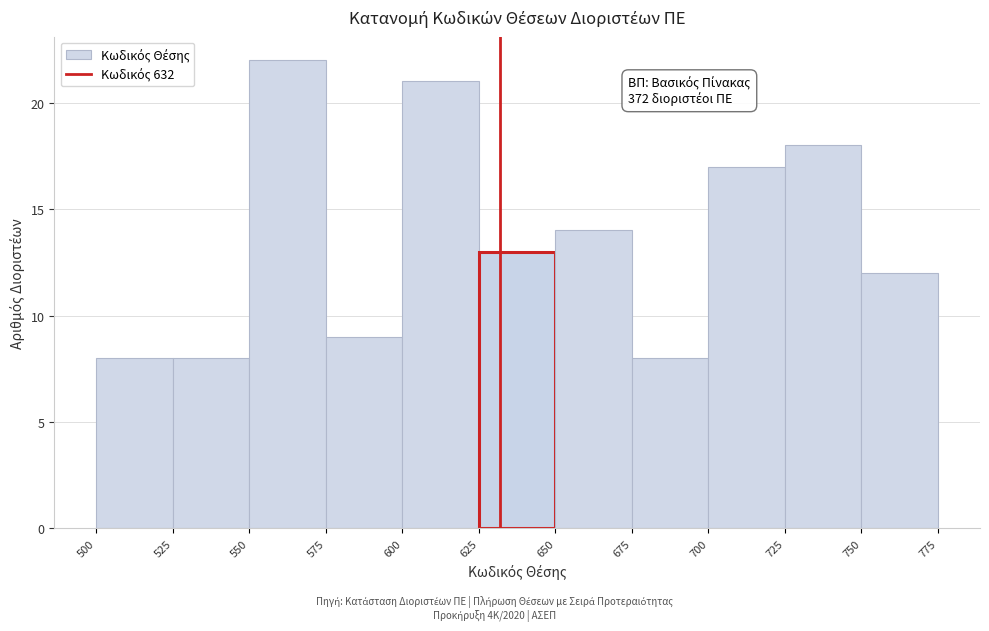

Which range on the x-axis has the tallest bar?

550 to 575